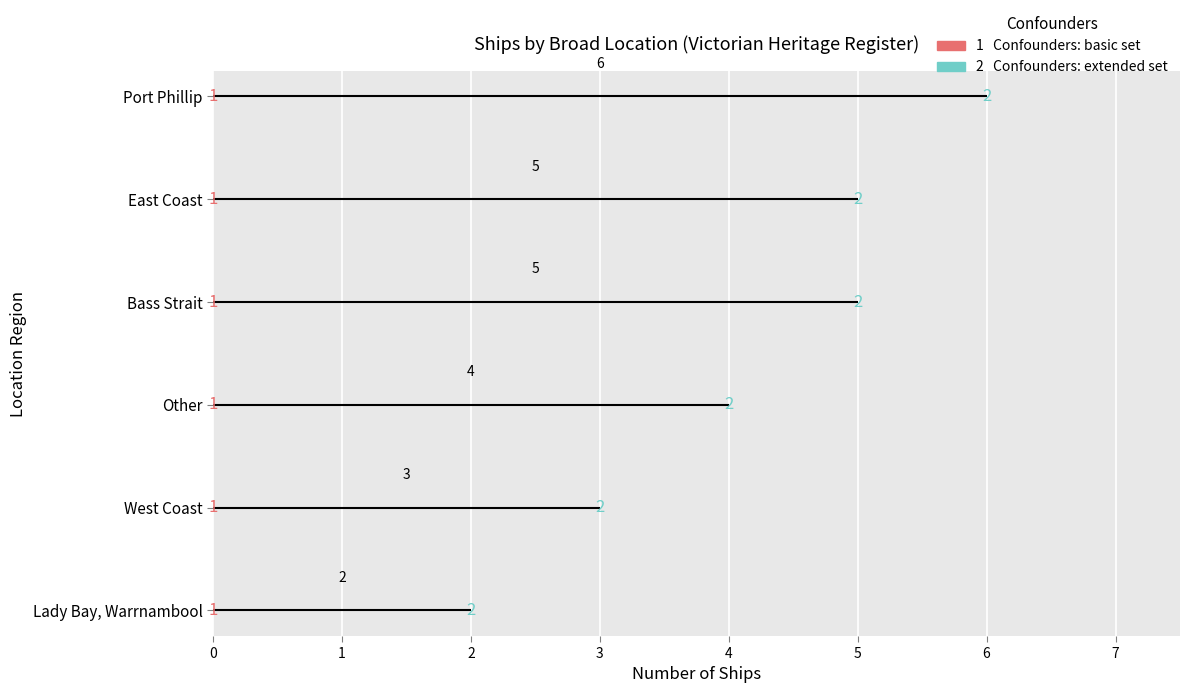

What is the change in value from West Coast to Lady Bay, Warrnambool?

-1